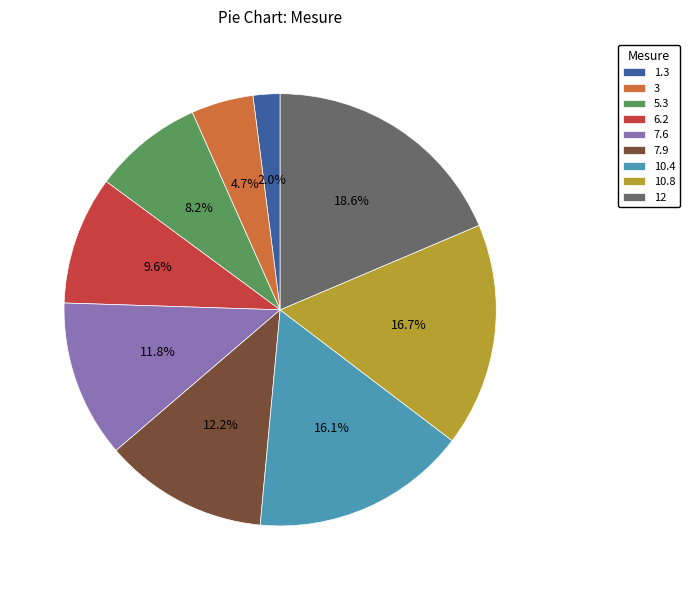

What percentage do 10.4 and 12 together represent?

34.7%